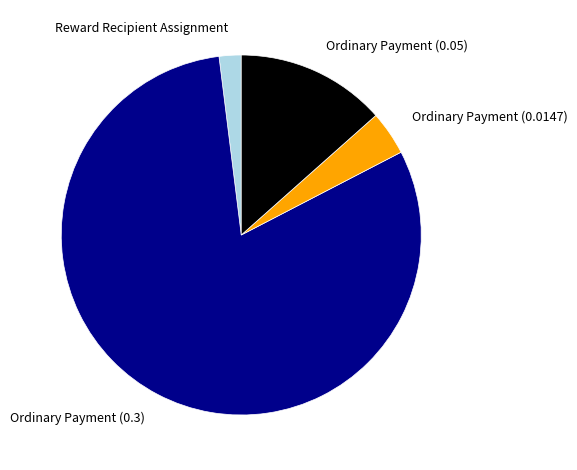

The Ordinary Payment (0.05) slice represents 13% of the pie. True or false?

True